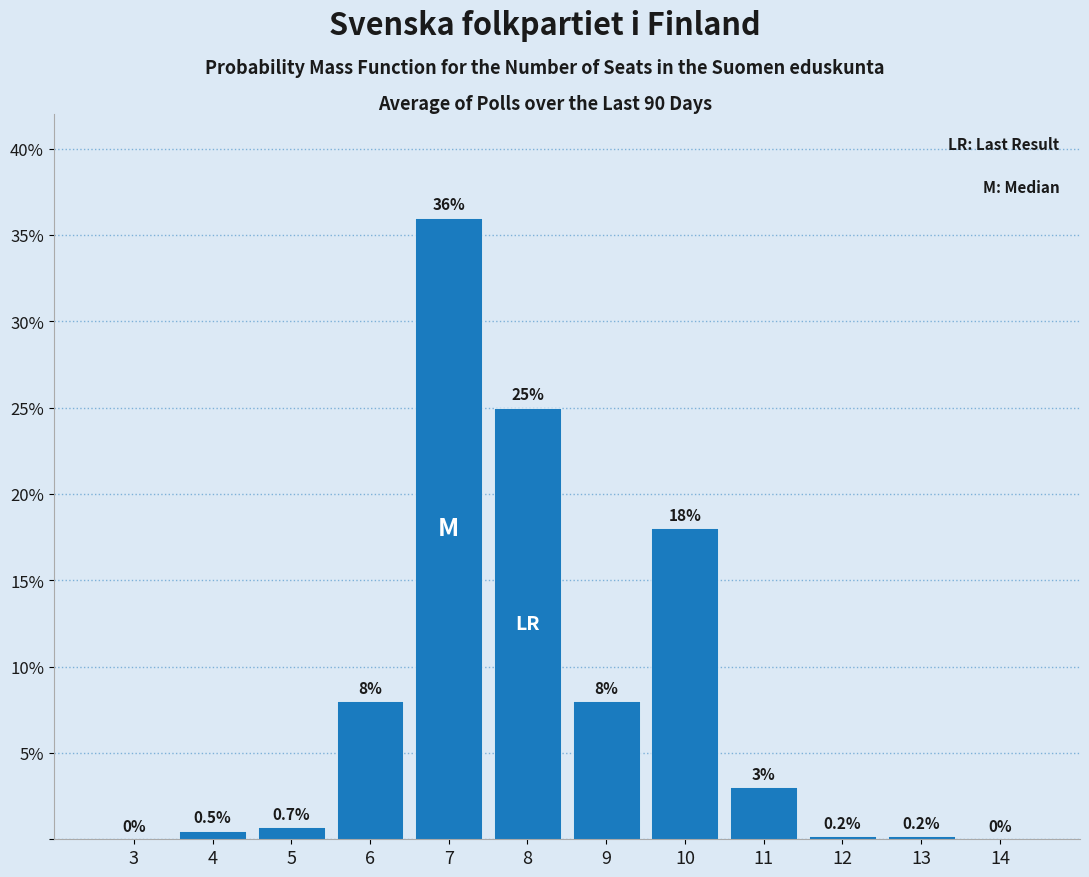

Reading left to right, what are all the values shown in this chart?

3=0.0	4=0.5	5=0.7	6=8.0	7=36.0	8=25.0	9=8.0	10=18.0	11=3.0	12=0.2	13=0.2	14=0.0